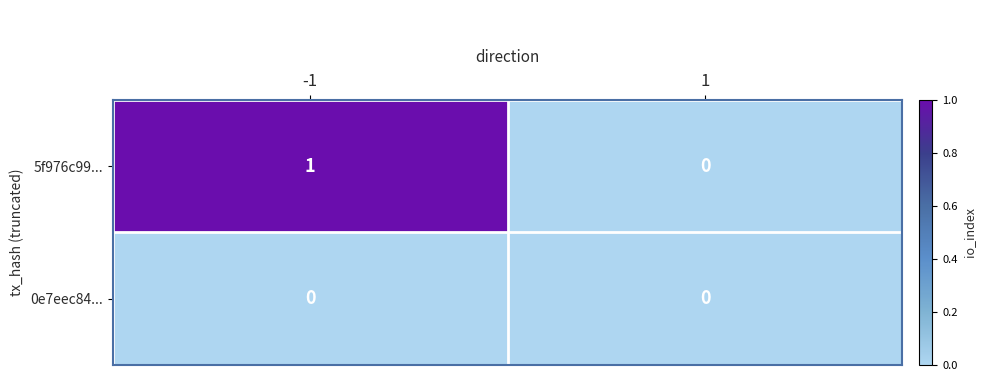

What is the greatest value displayed?

1